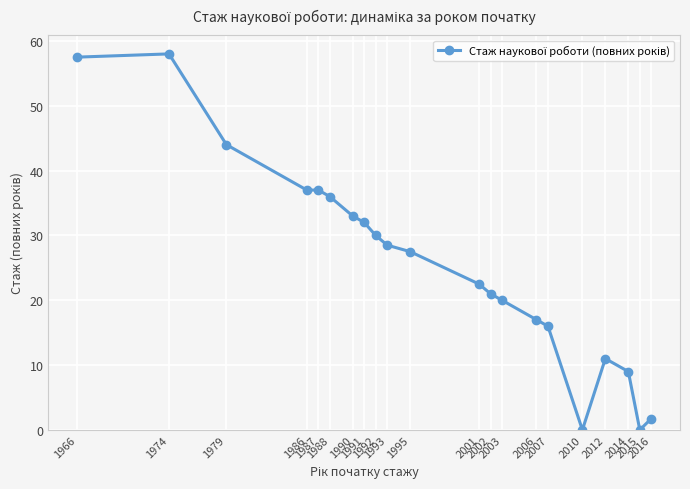

How many data points does each series have?

21